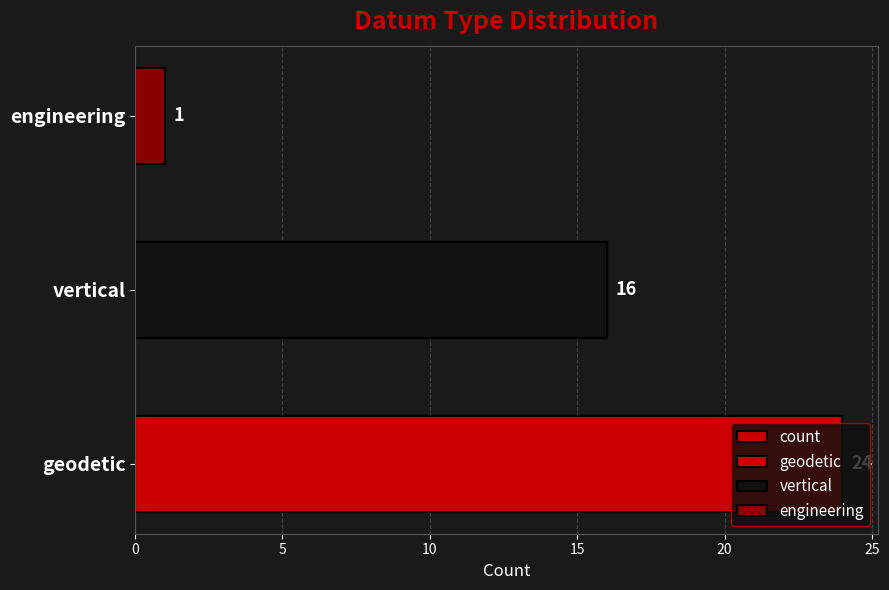

Is it true that the value at vertical is 9?

False